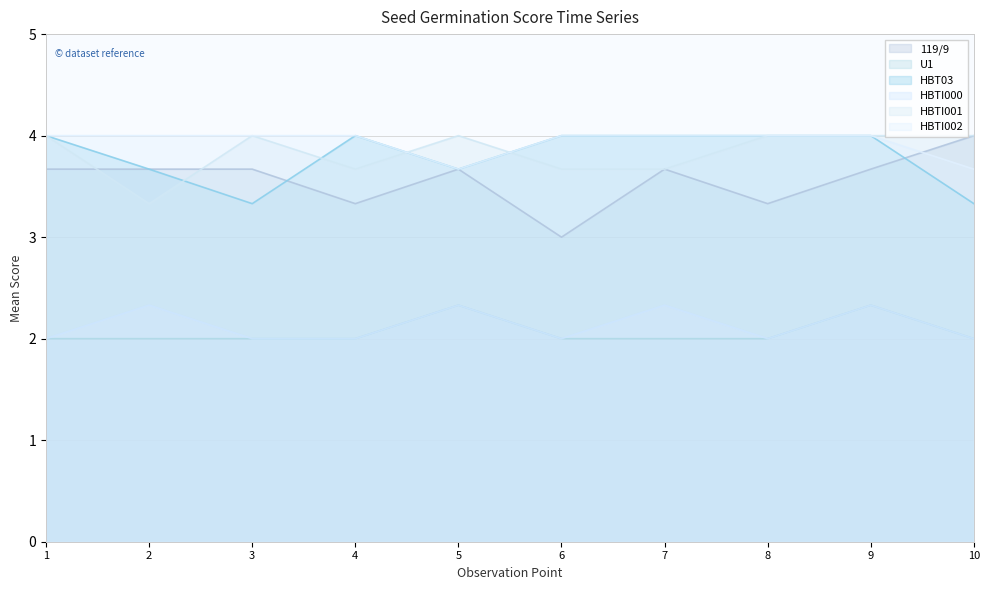

The value of U1 at 2 is 2.0. True or false?

True